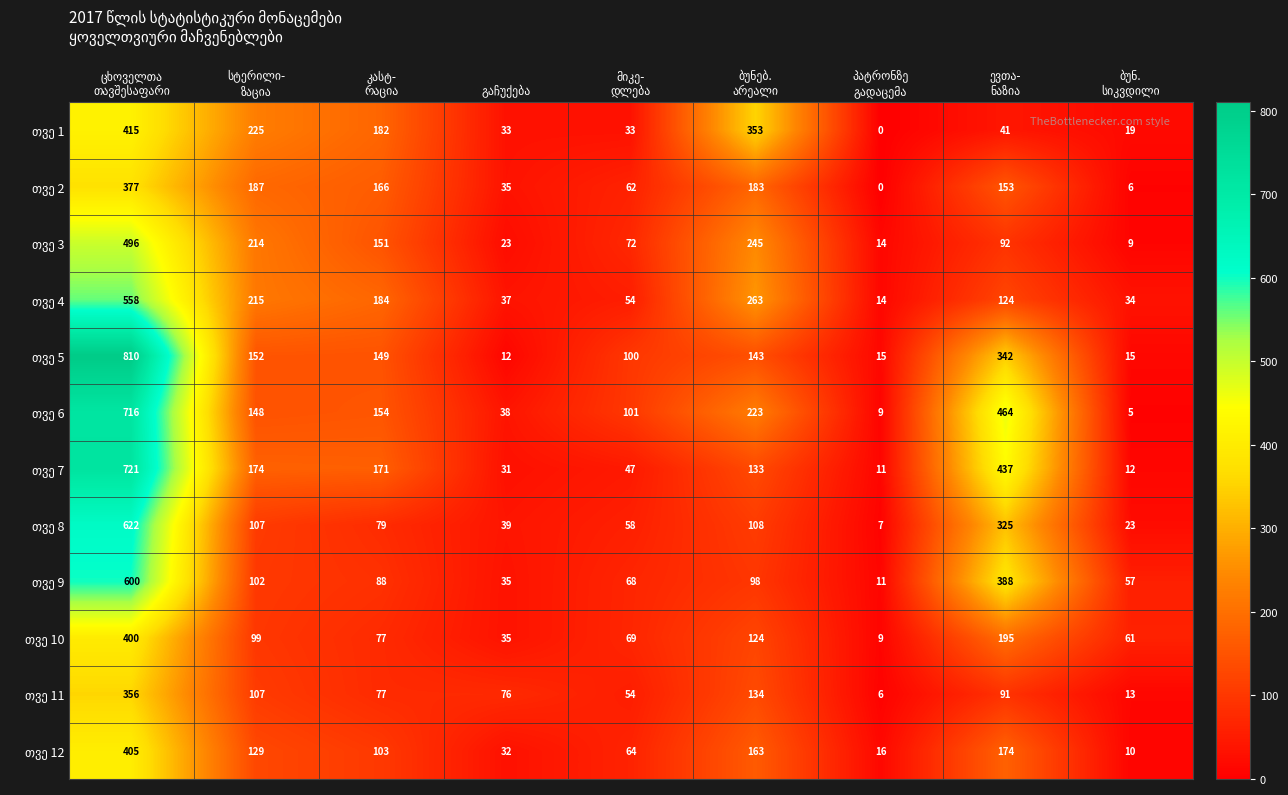

What is the greatest value displayed?

810